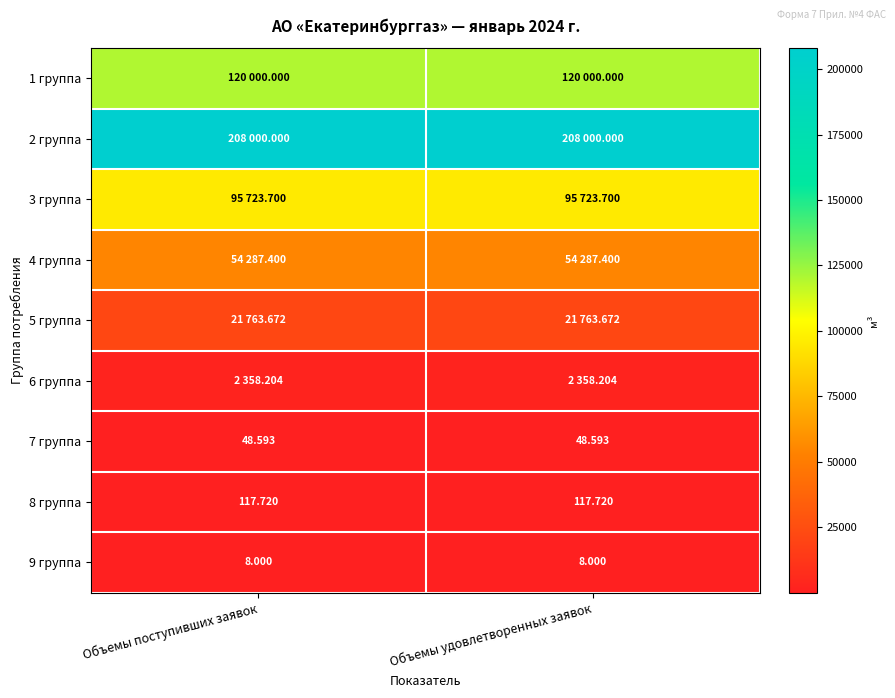

What is the highest value of the 8 группа series?

117.7